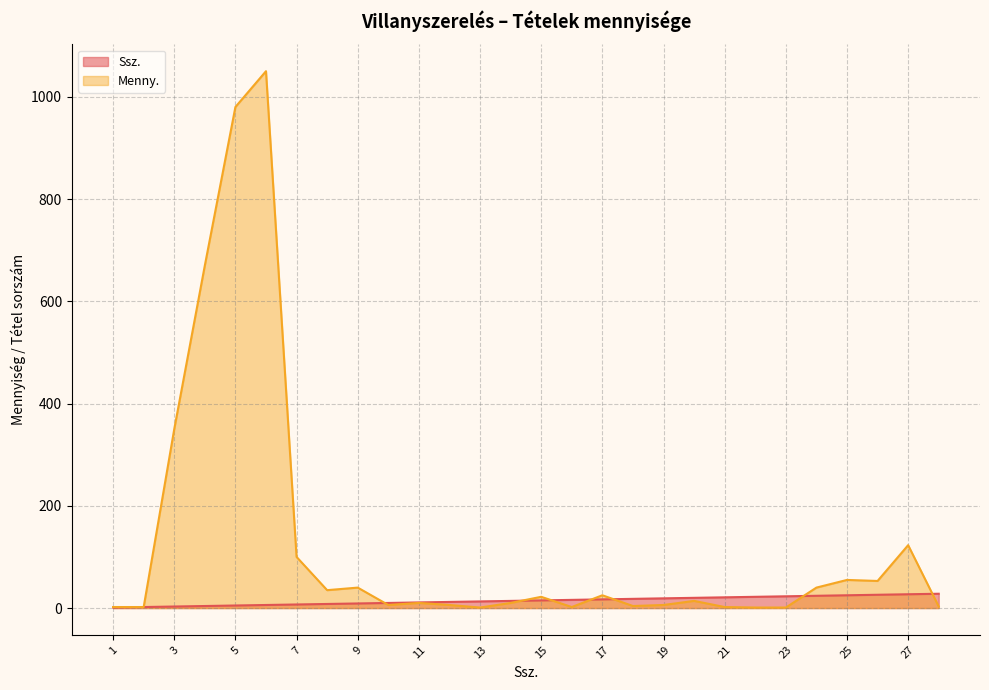

List the series in order of their peak value, lowest first.

Ssz., Menny.